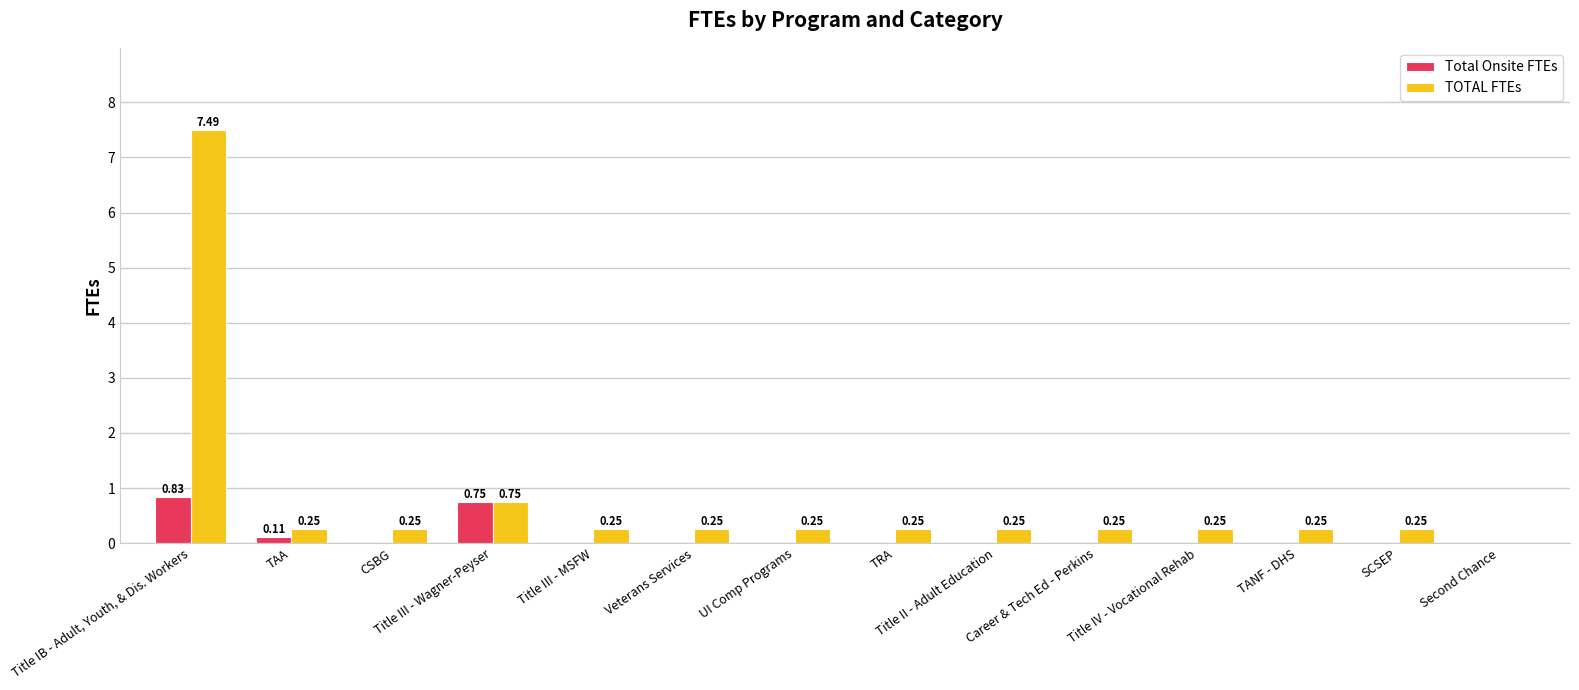

The Total Onsite FTEs series shows 0.0 at UI Comp Programs. True or false?

True